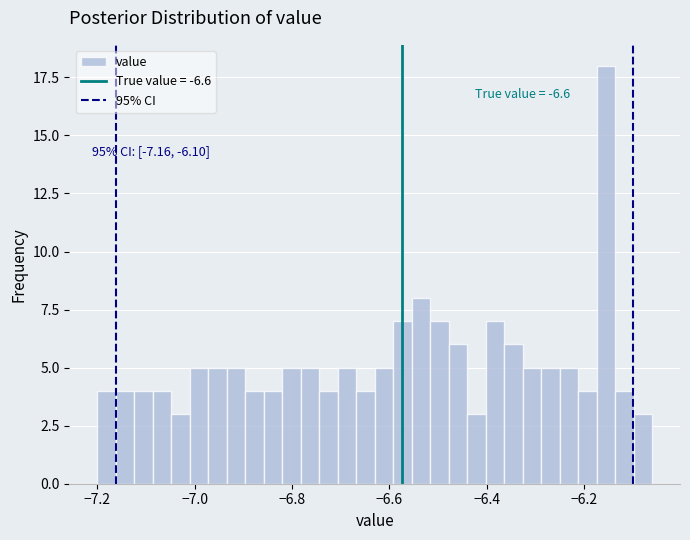

Read against the x-axis, roughly where is the centre of the tallest bar?

-6.16